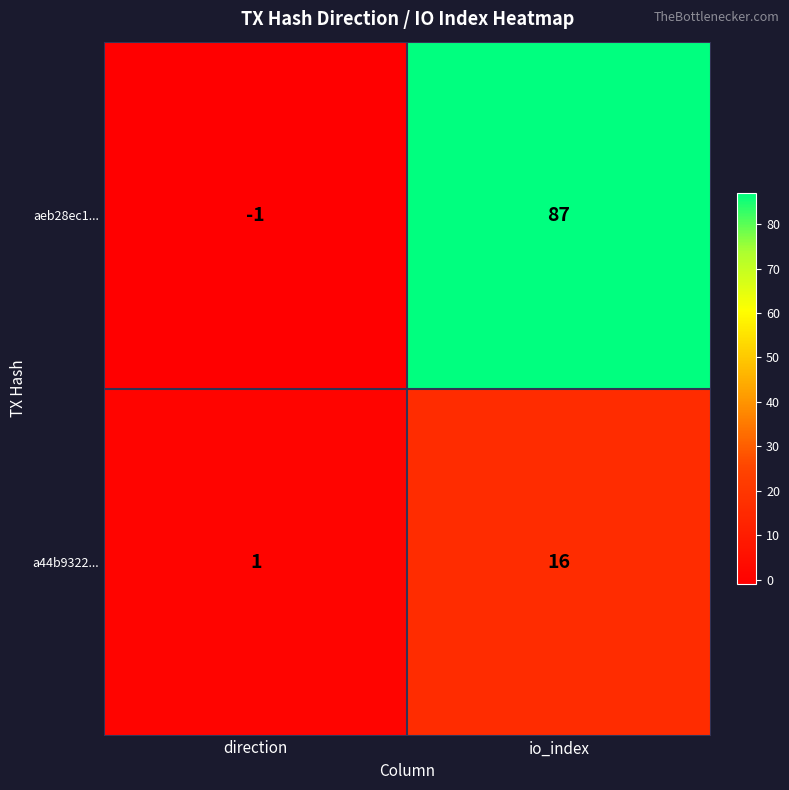

Reading left to right, list all the values displayed in this chart.

aeb28ec1...: -1	87
a44b9322...: 1	16